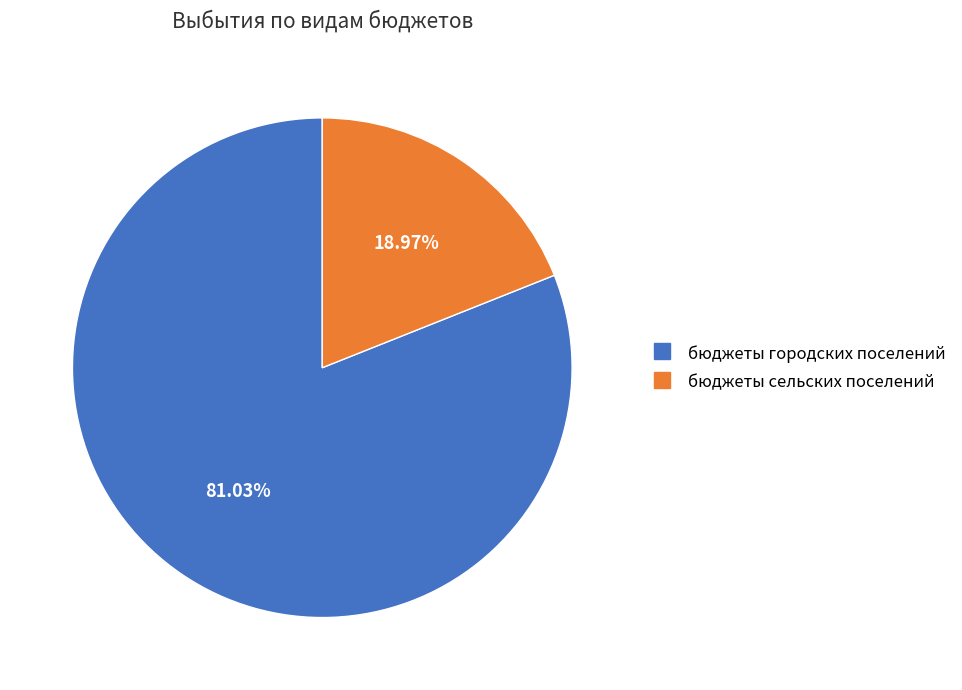

What is the ratio of the value at бюджеты сельских поселений to the value at бюджеты городских поселений?

0.2